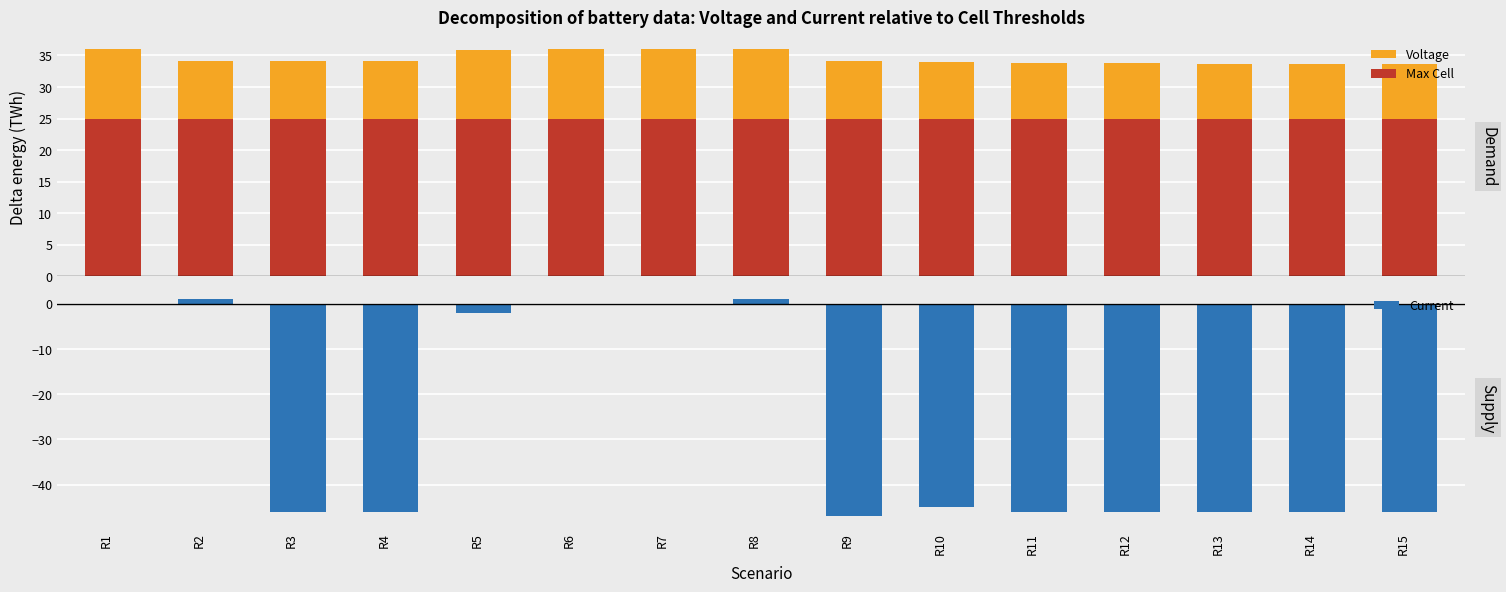

At which category is the sum across all series the highest?

R8